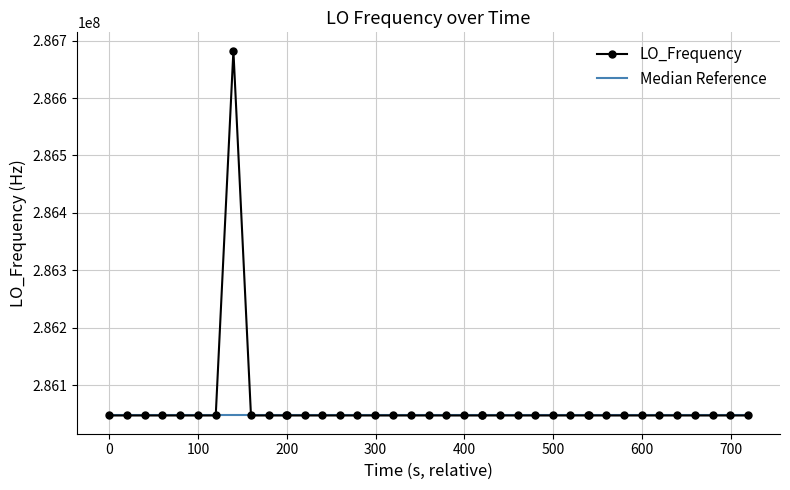

Which series has the largest total across all categories?

LO_Frequency